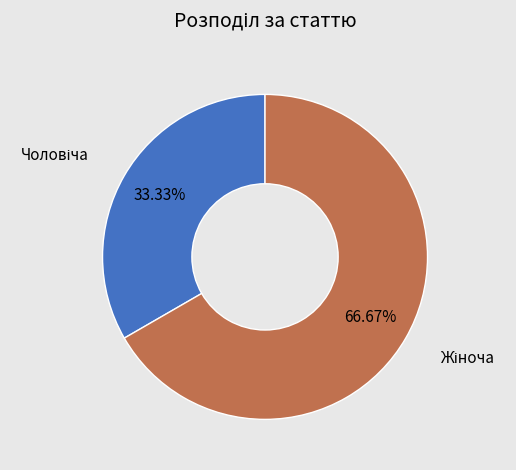

Is there any slice that represents more than half of the pie?

Yes